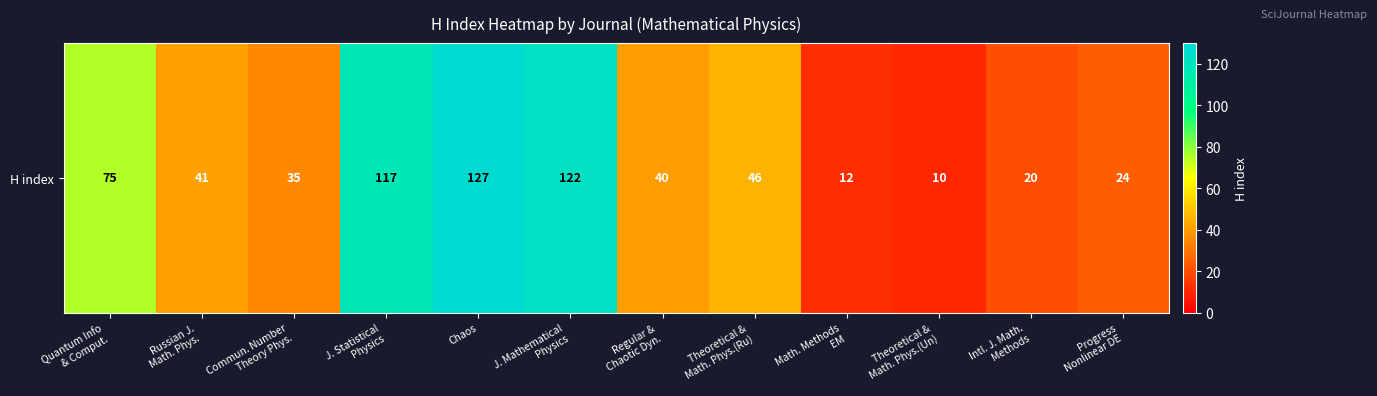

Reading right to left, what are all the values shown in this chart?

Progress
Nonlinear DE=24	Intl. J. Math.
Methods=20	Theoretical &
Math. Phys.(Un)=10	Math. Methods
EM=12	Theoretical &
Math. Phys.(Ru)=46	Regular &
Chaotic Dyn.=40	J. Mathematical
Physics=122	Chaos=127	J. Statistical
Physics=117	Commun. Number
Theory Phys.=35	Russian J.
Math. Phys.=41	Quantum Info
& Comput.=75